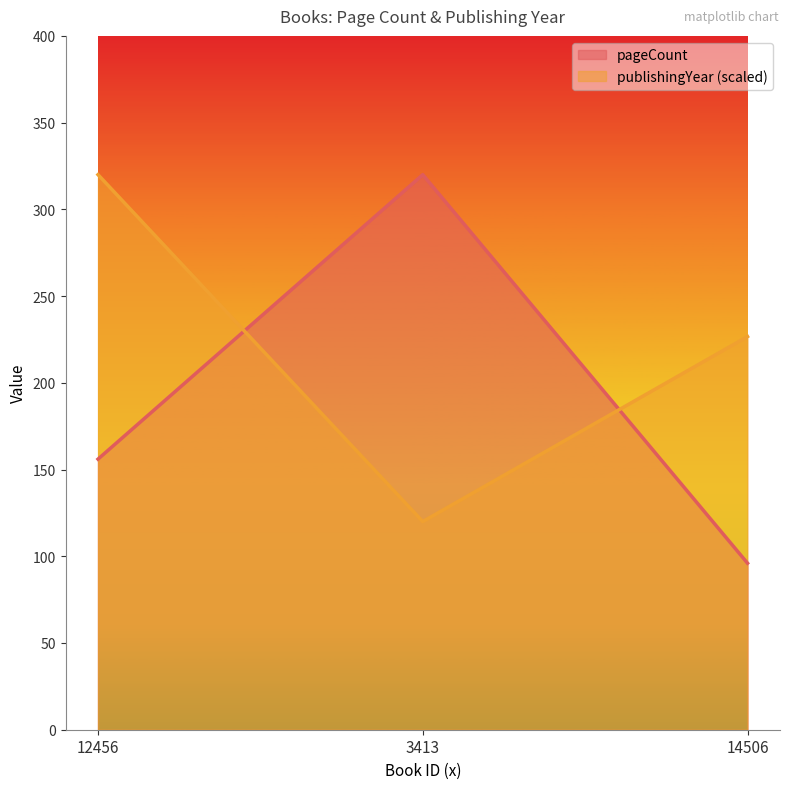

Is it true that publishingYear equals 171.7 at 3413?

False